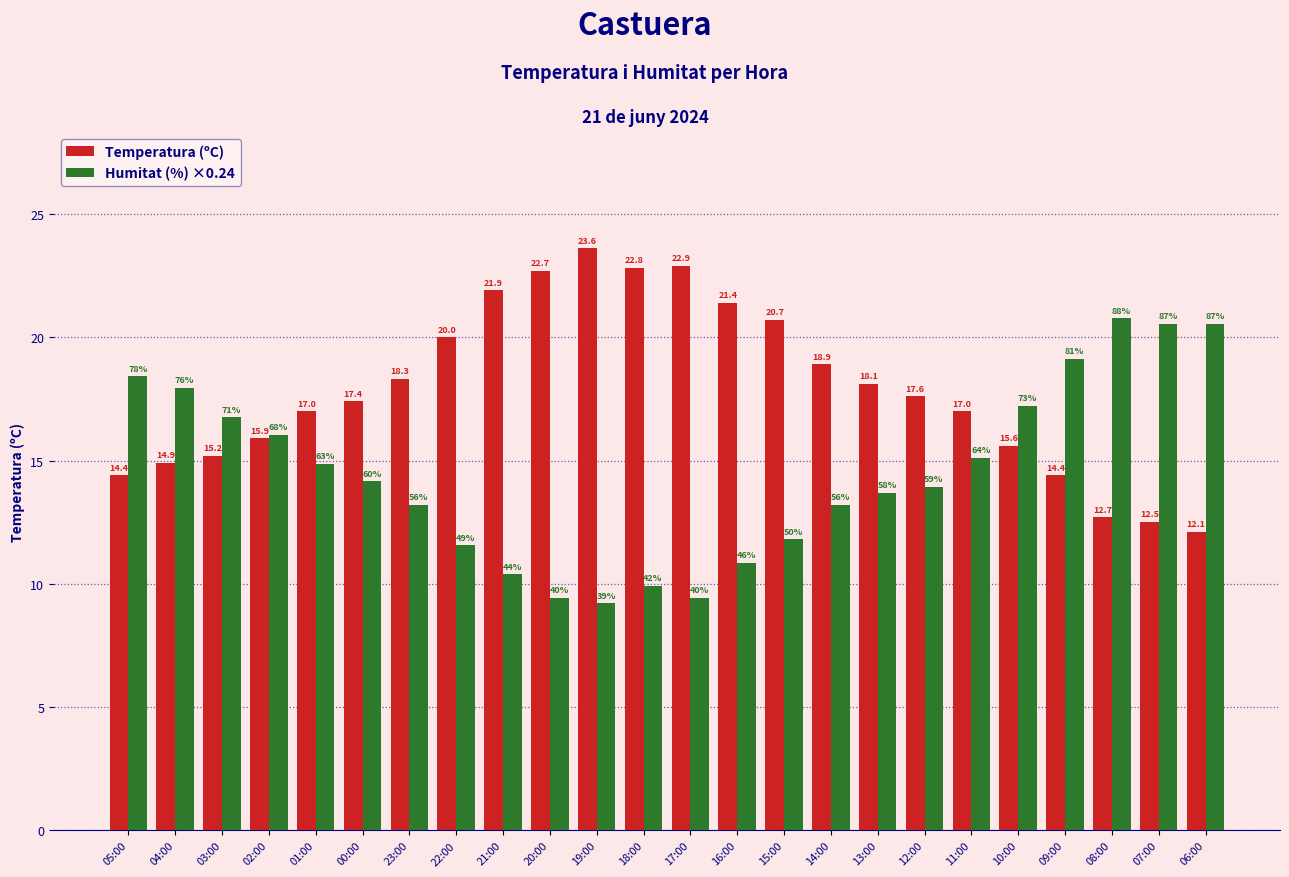

What is the maximum value shown in the chart?

23.6